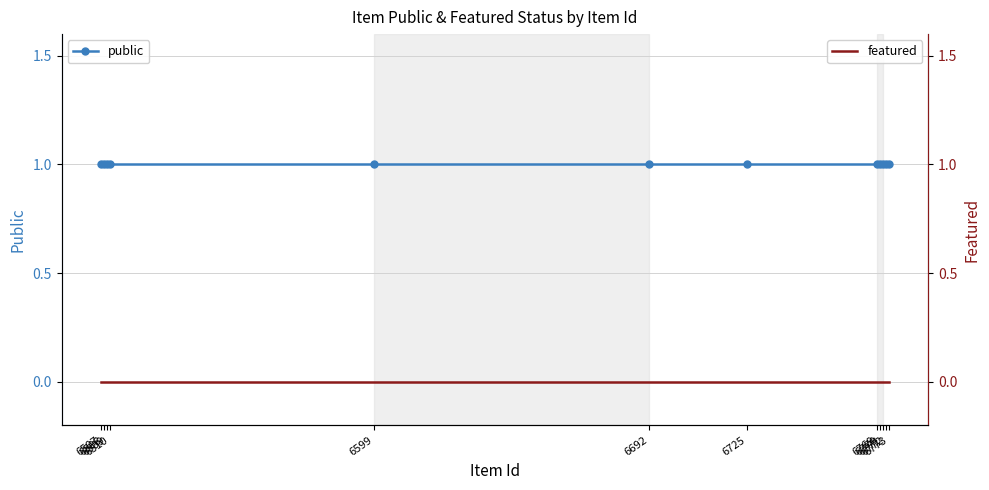

Does the chart have visible grid lines?

Yes